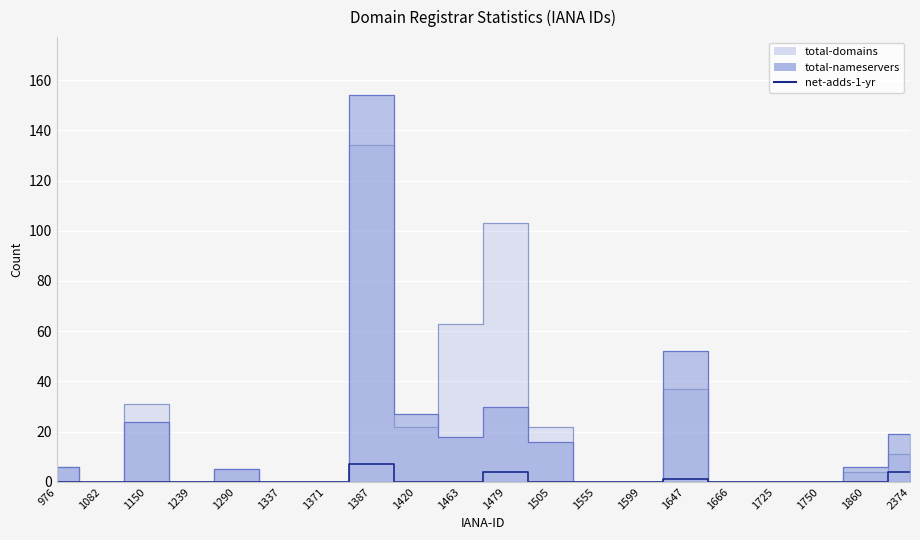

The value at 1082 is 0. True or false?

True